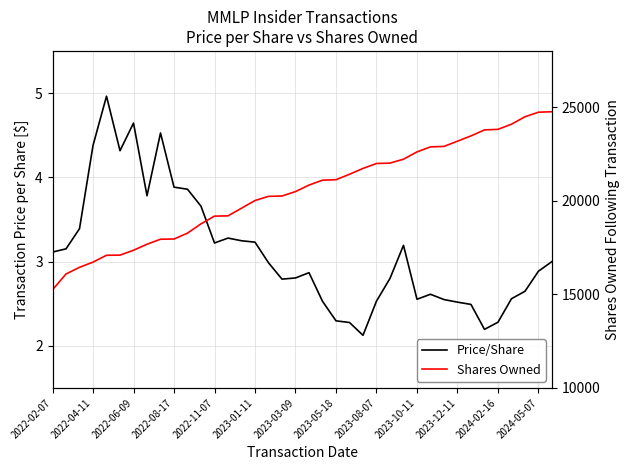

Between 2023-01-11 and 2023-12-11, which series saw the biggest shift?

Shares Owned